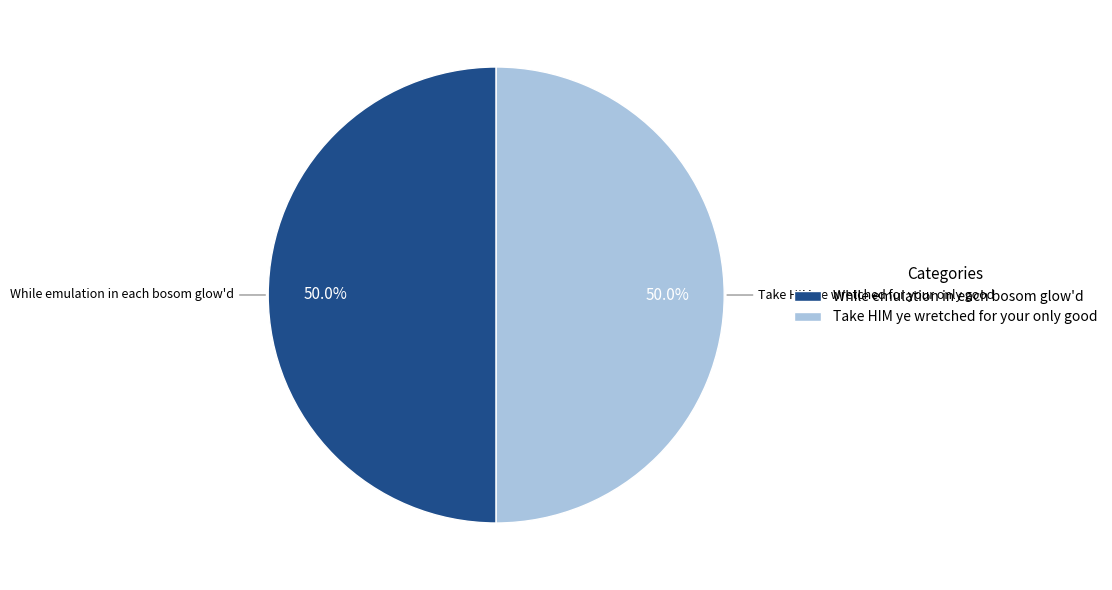

Is it true that While emulation in each bosom glow'd is 43% of the pie?

False